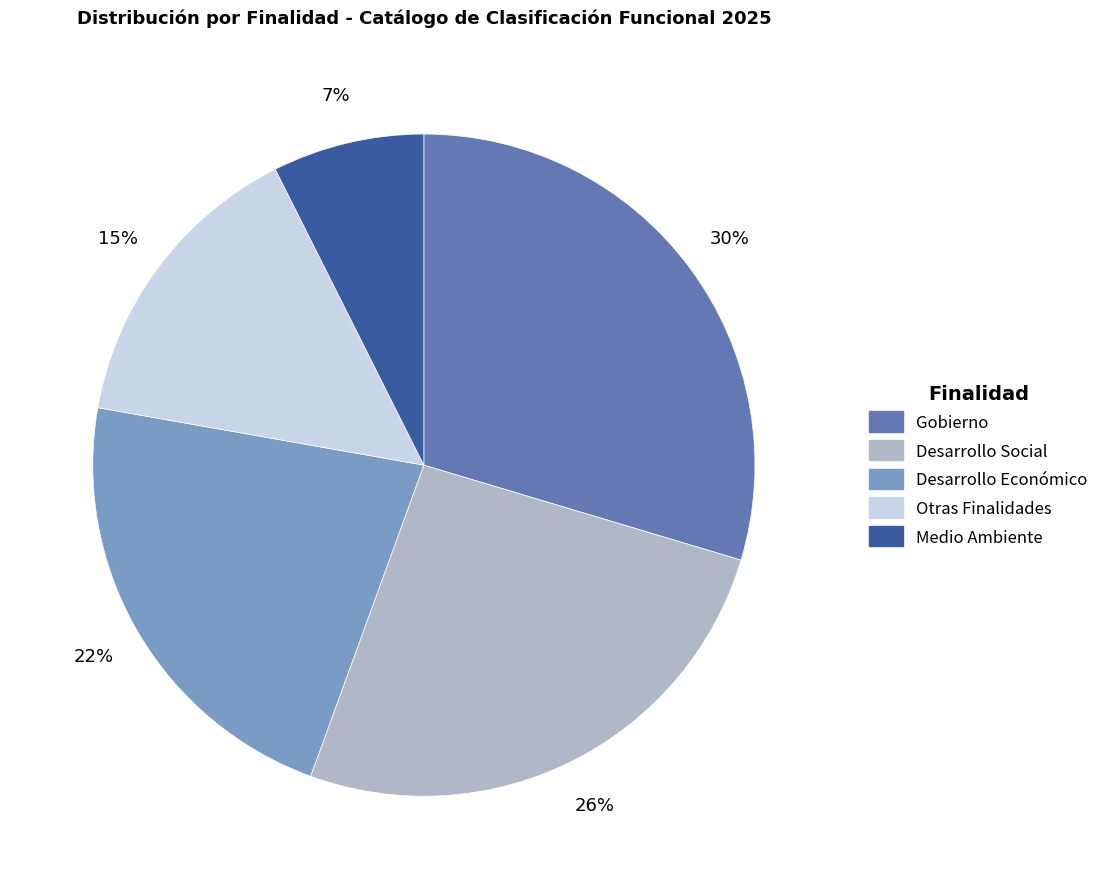

To the nearest percent, what is the average slice percentage?

20%